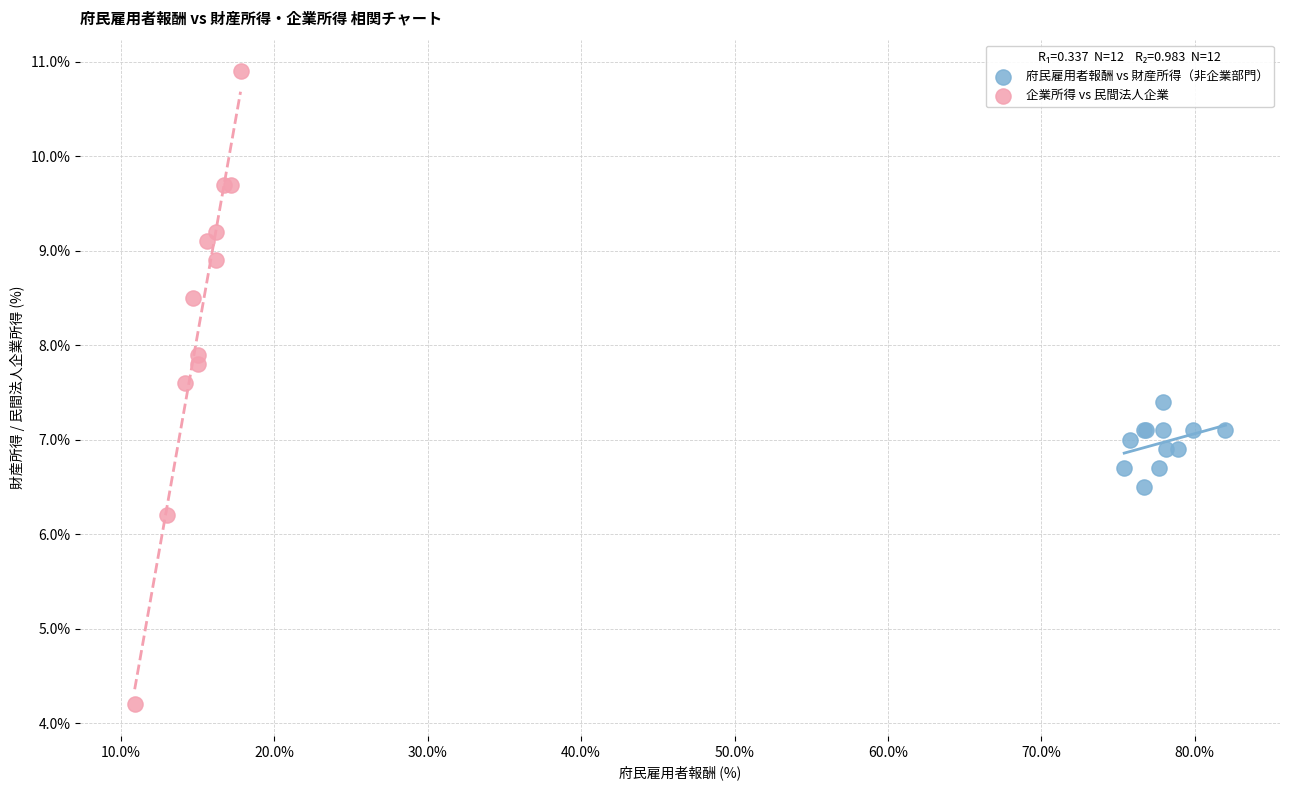

Which series contains the highest Y value?

企業所得 vs 民間法人企業